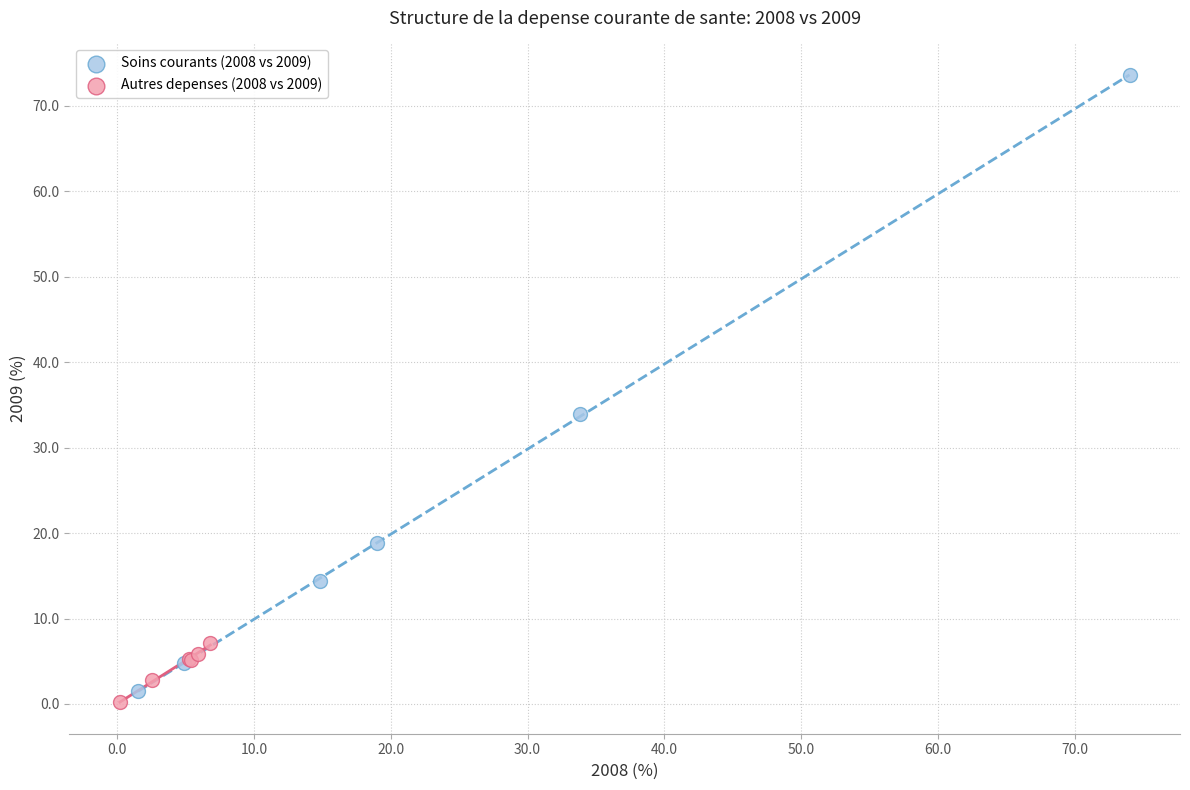

Which series has the largest Y range (max minus min)?

Soins courants (2008 vs 2009)